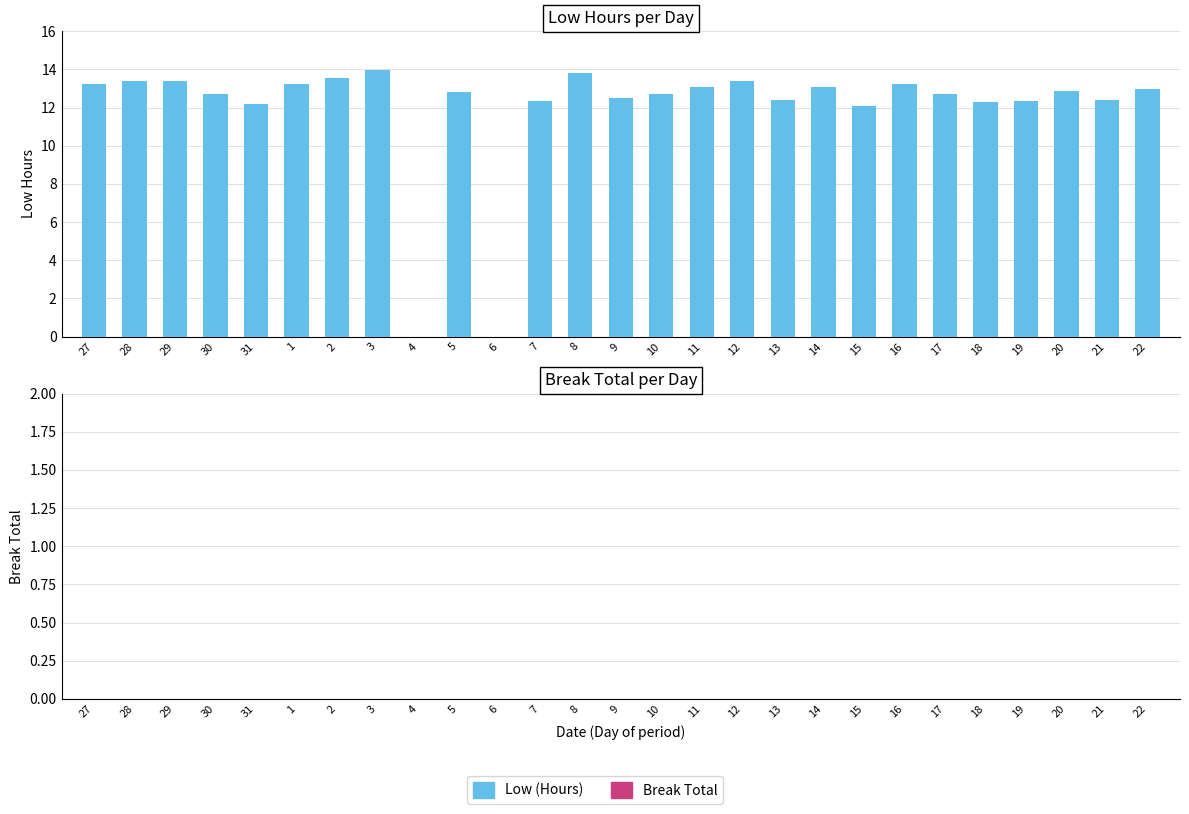

Between 19 and 16, which is larger?

16